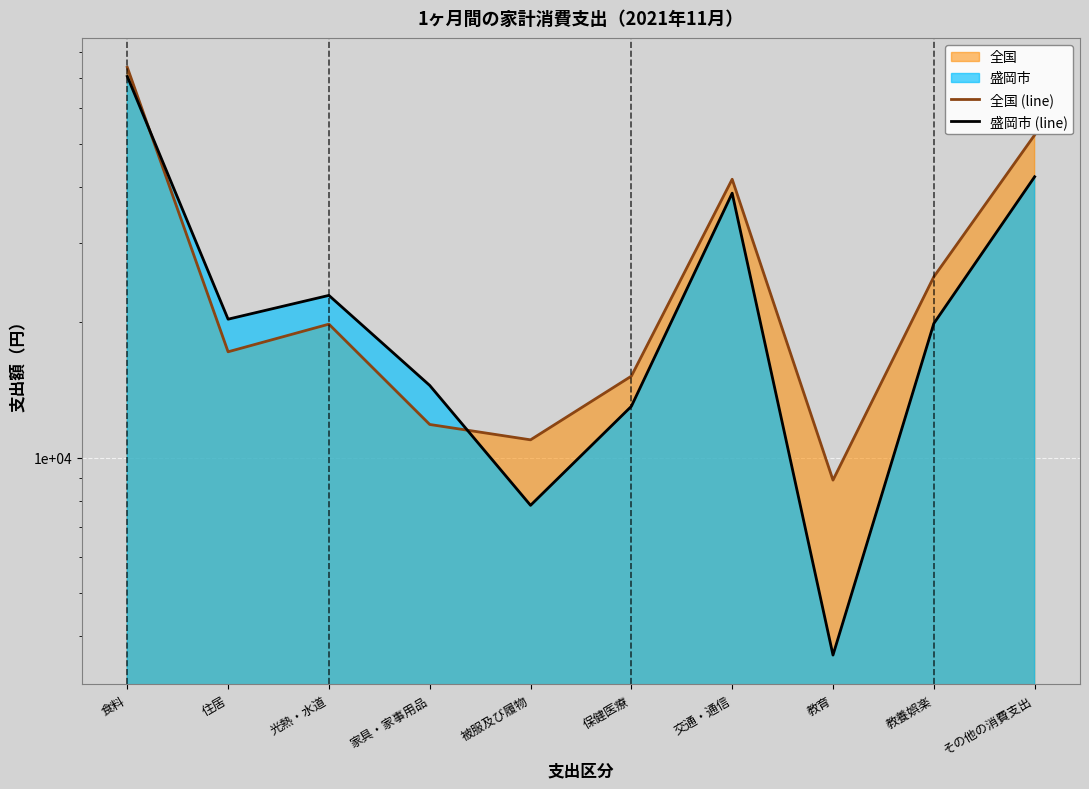

Where does the 全国 (line) series first go above 19816?

食料